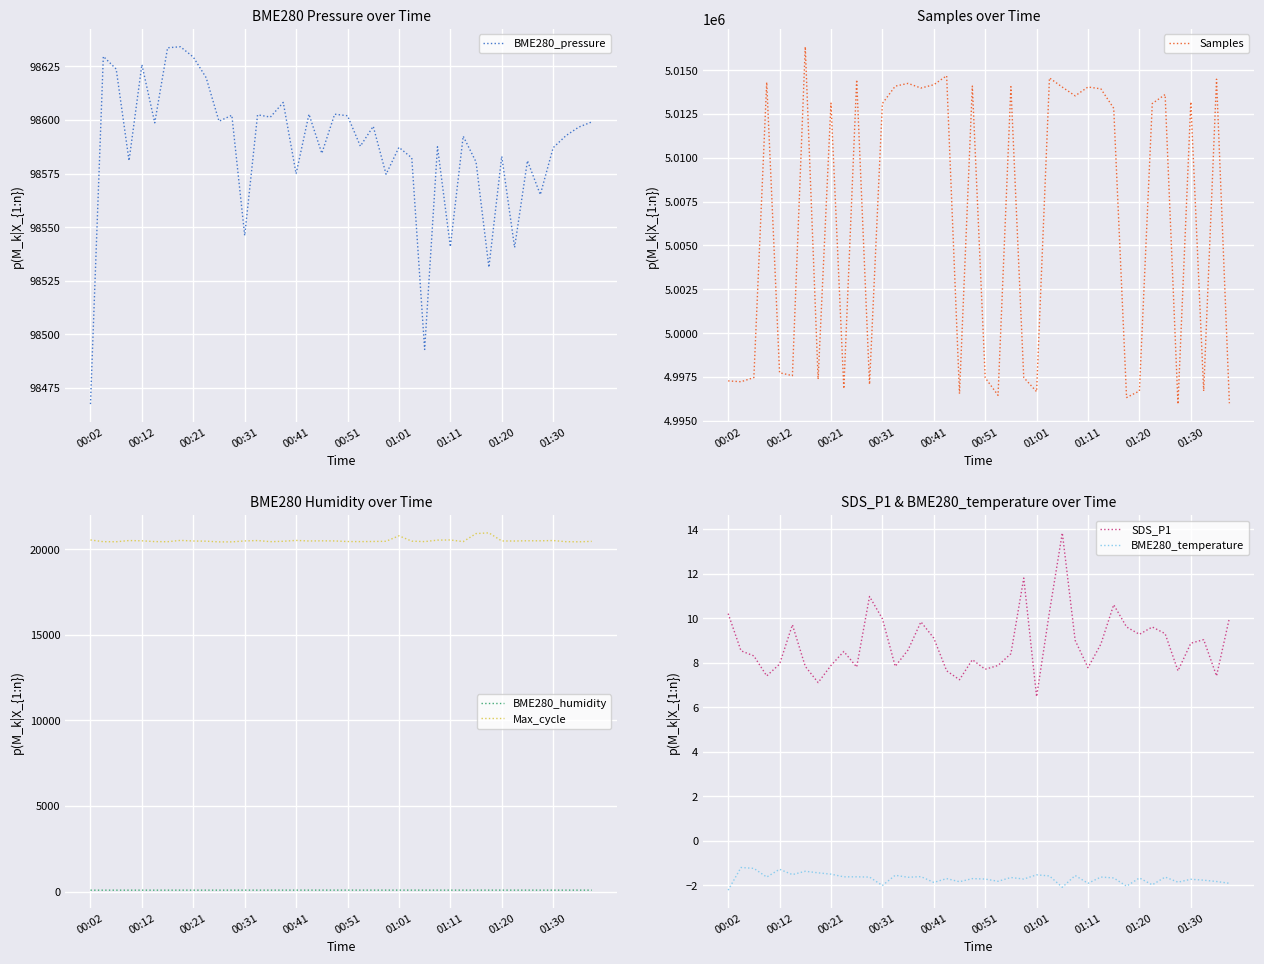

What is the minimum value for Max_cycle?

20427.0